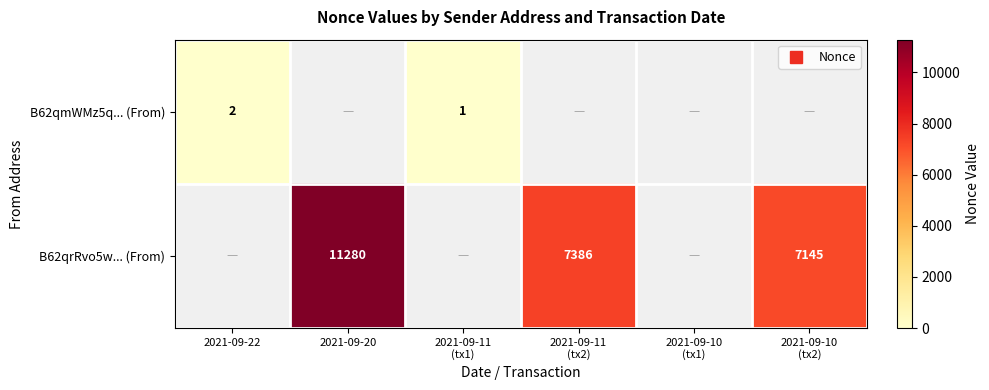

How many positive values does the B62qmWMz5q... (From) series have?

2